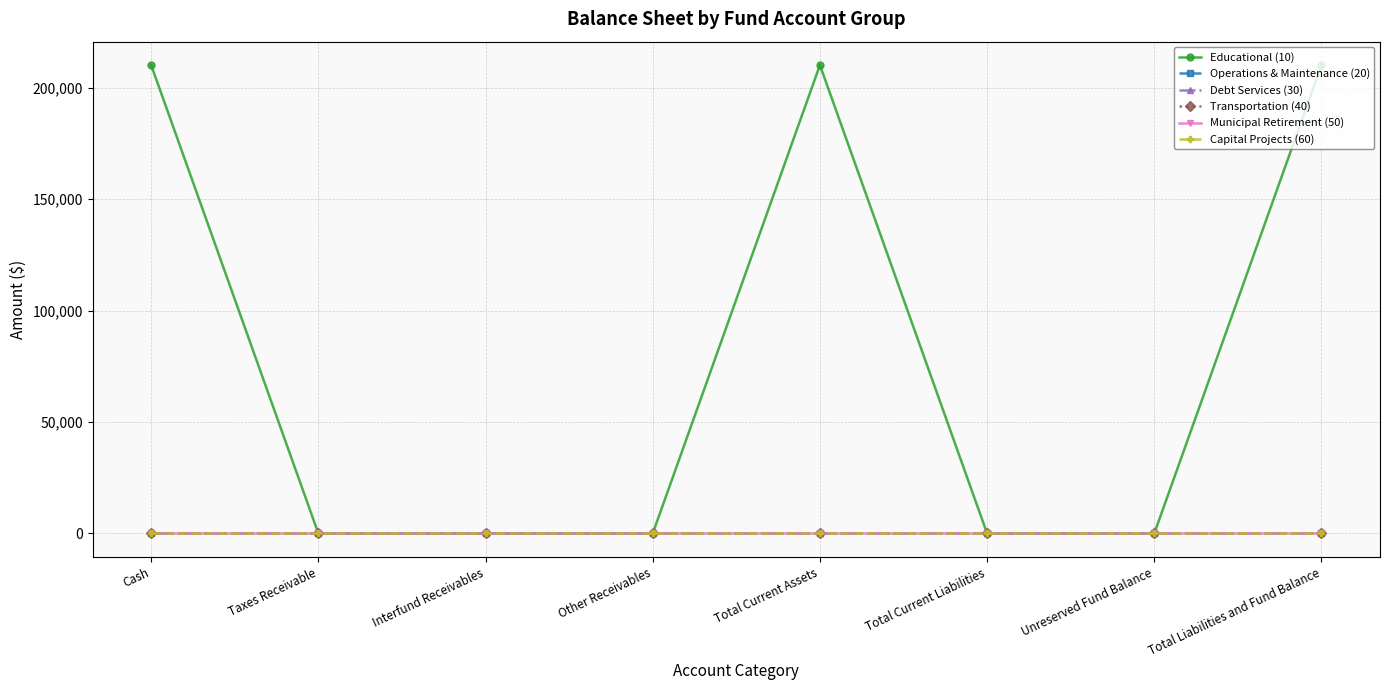

What is the label of the 8th point from the left?

Total Liabilities and Fund Balance